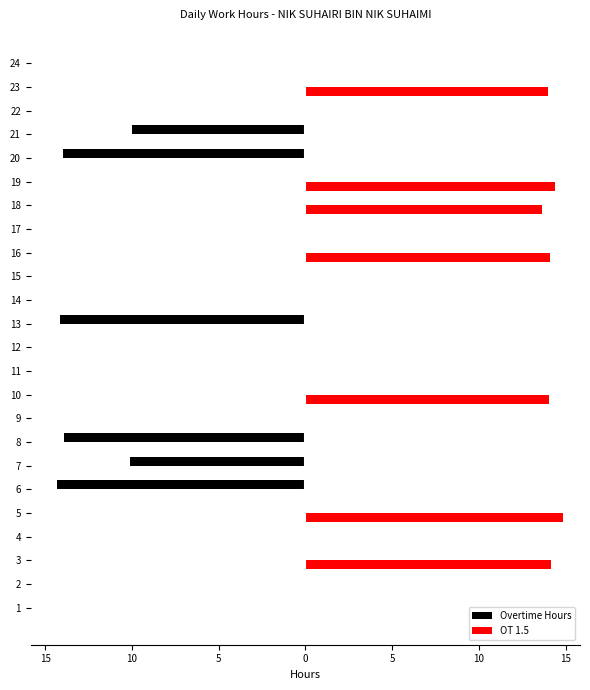

What is the greatest value displayed?

14.8